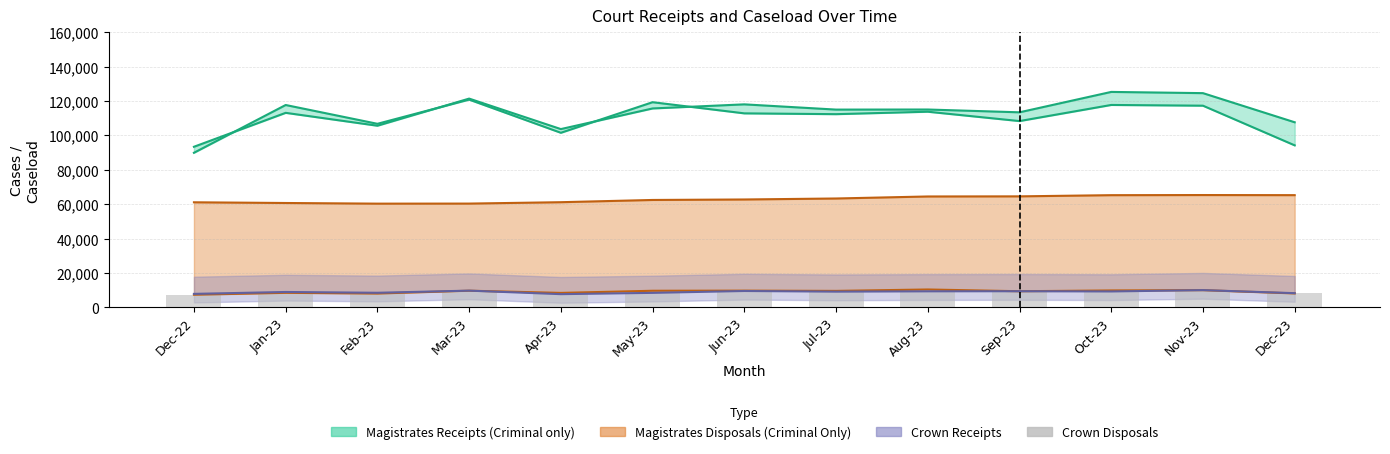

What is the label of the 8th bar from the left?

Jul-23